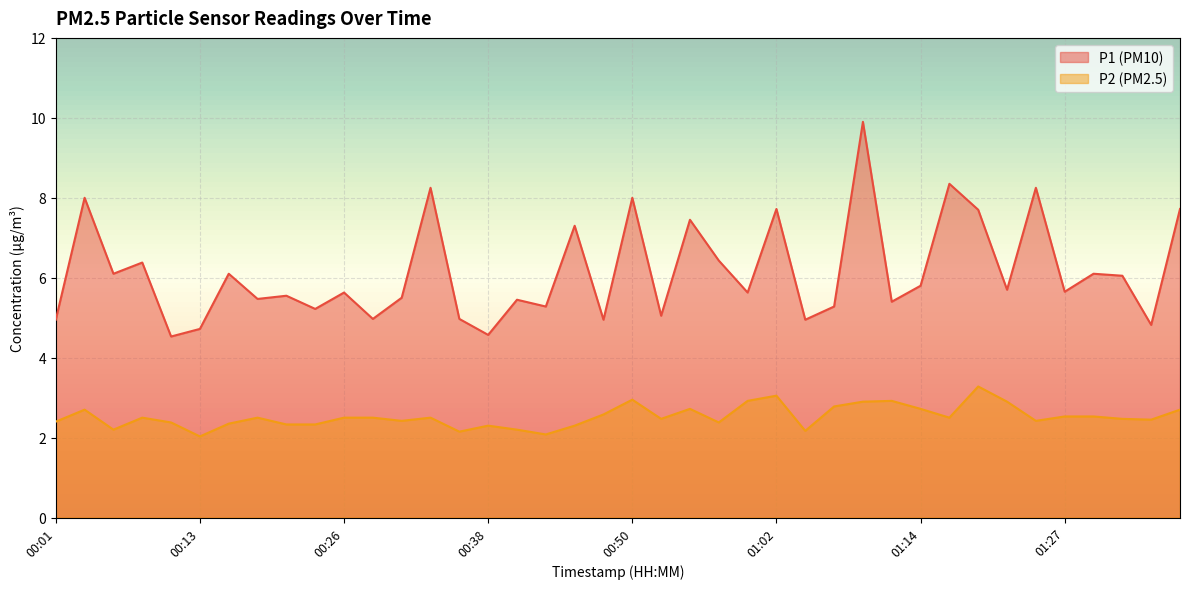

What is the value of the P1 point at the 7th from the left?

6.1